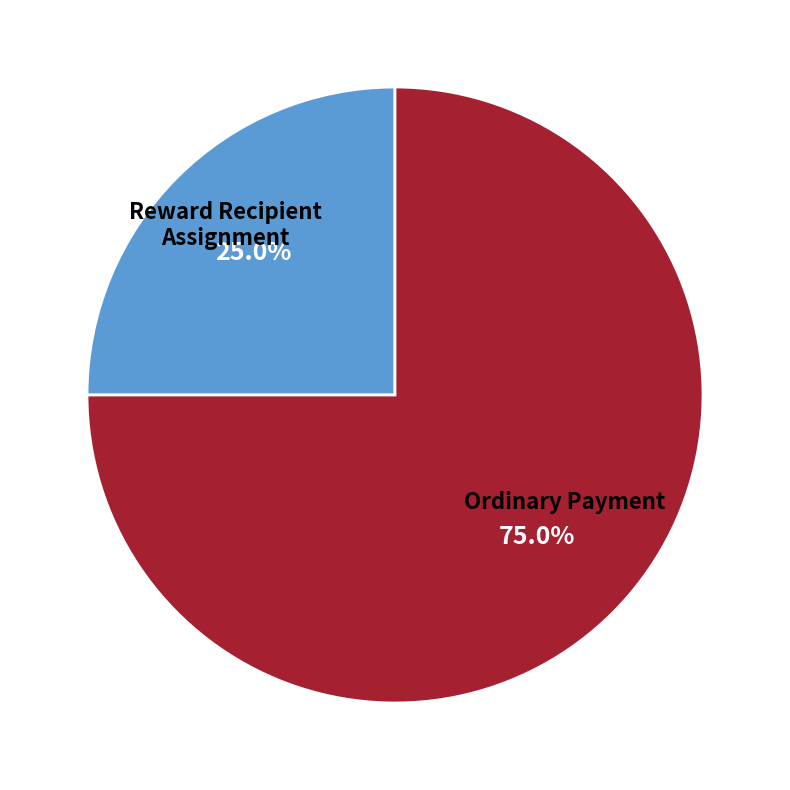

Does any single category account for the majority?

Yes